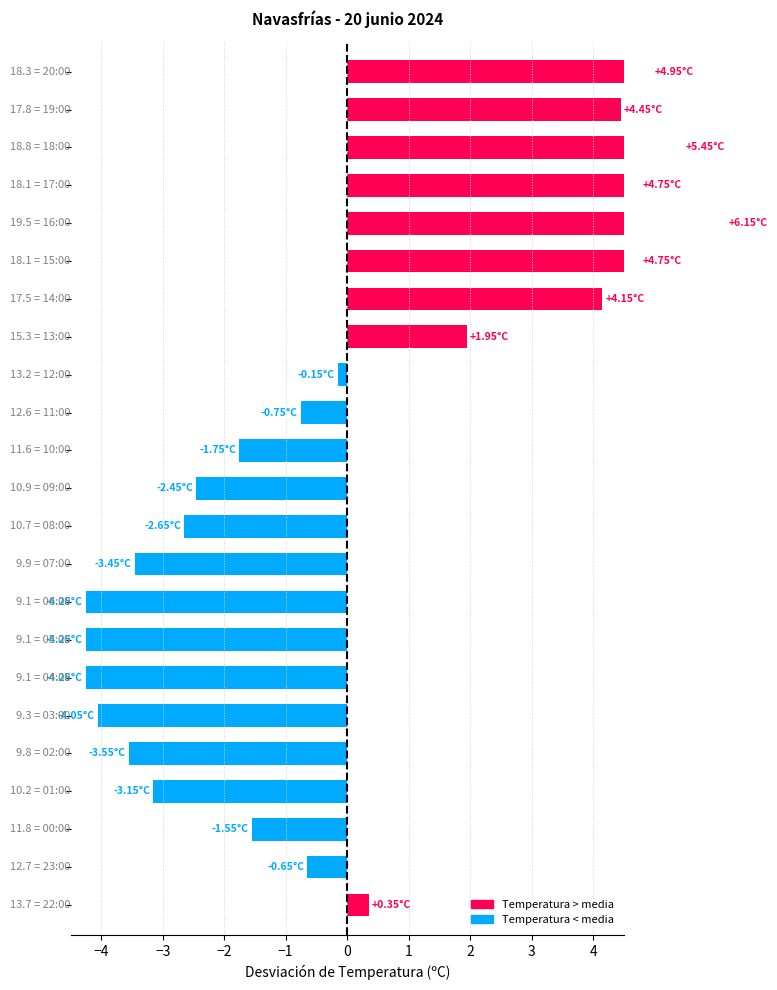

Reading left to right, extract all data points from this chart.

4.9	4.4	5.4	4.7	6.1	4.7	4.1	1.9	-0.2	-0.8	-1.8	-2.5	-2.7	-3.5	-4.3	-4.3	-4.3	-4.1	-3.6	-3.2	-1.6	-0.7	0.3